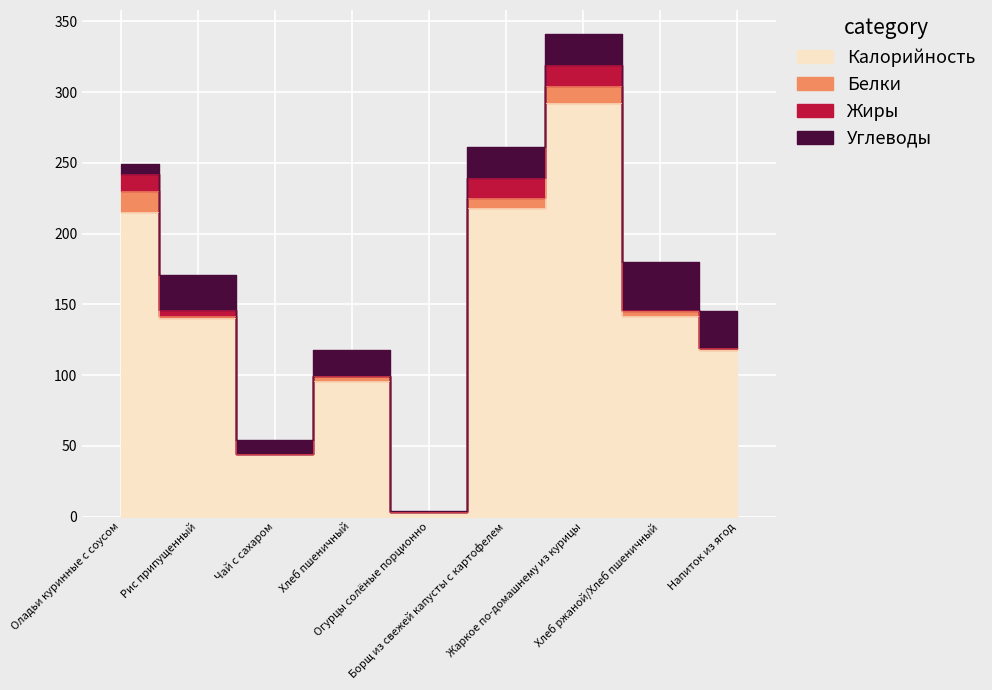

How many lines are shown in the chart?

4